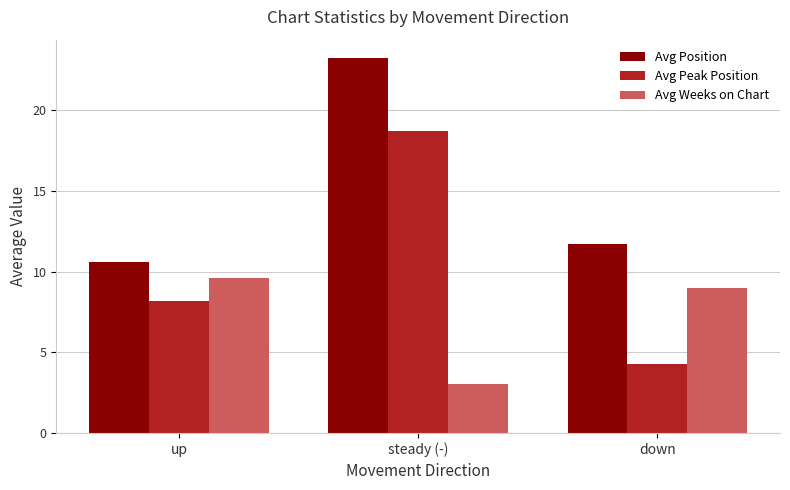

At which category is the sum across all series the highest?

steady (-)